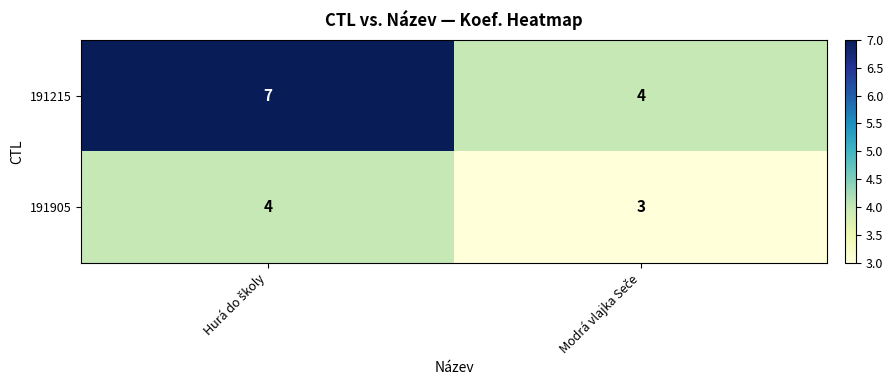

Reading left to right, transcribe all the data shown in this chart.

191215: 7	4
191905: 4	3